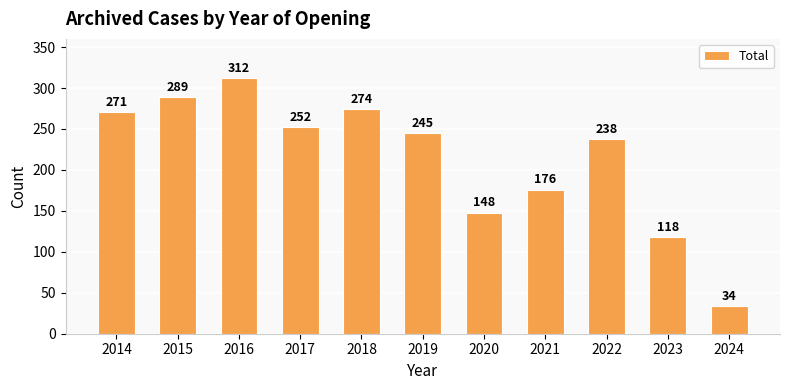

What is the sum of the values at 2022 and 2017?

490